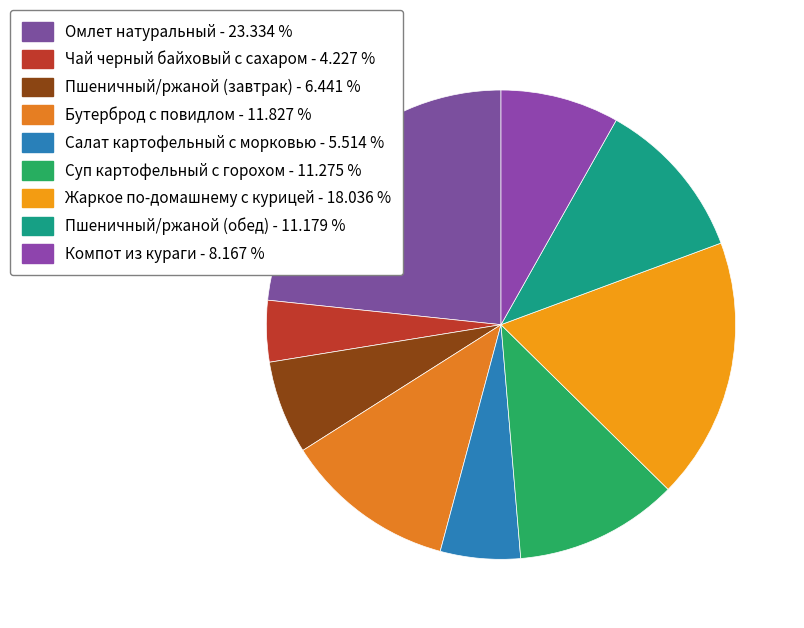

To the nearest percent, what is the average slice percentage?

11%